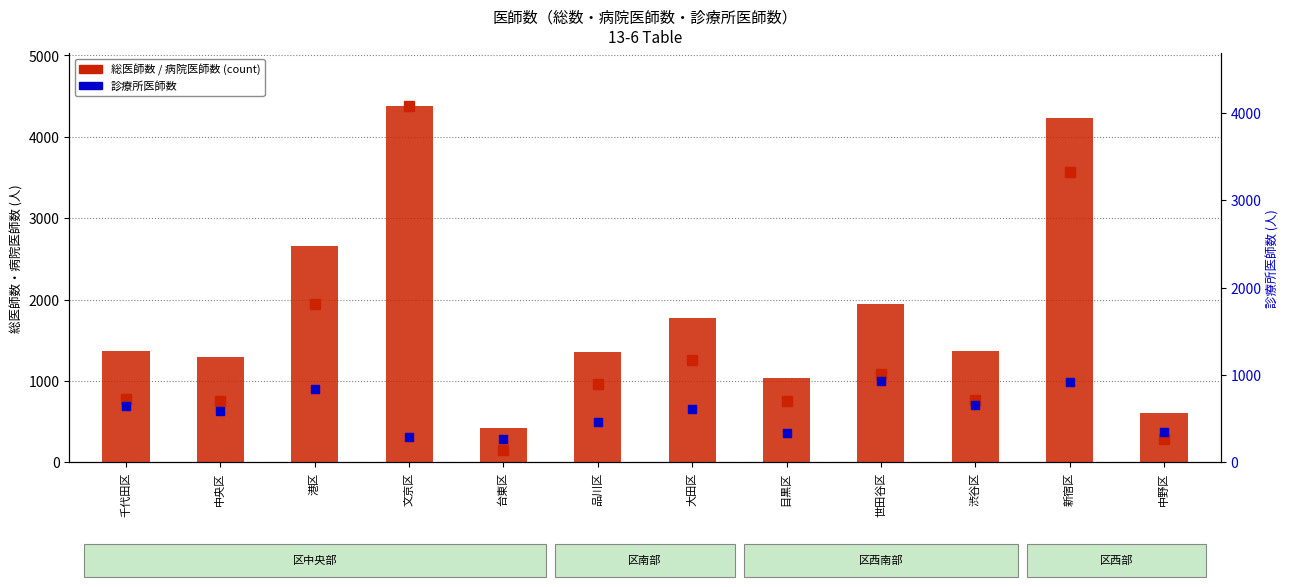

What is the spread (max minus min) of values at 渋谷区?

712